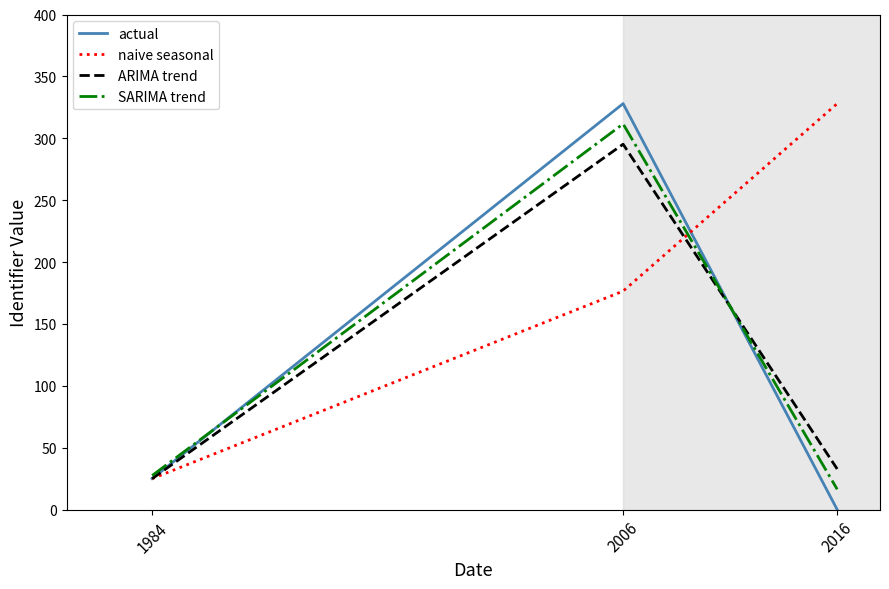

What is the maximum value for naive seasonal?

328.0